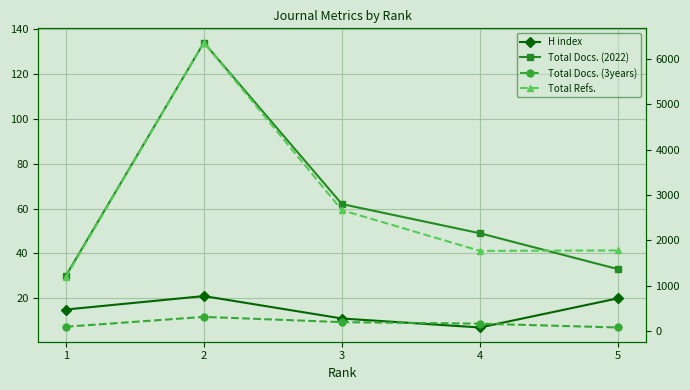

At 1, list the series in order from largest to smallest.

Total Refs., Total Docs. (3years), Total Docs. (2022), H index